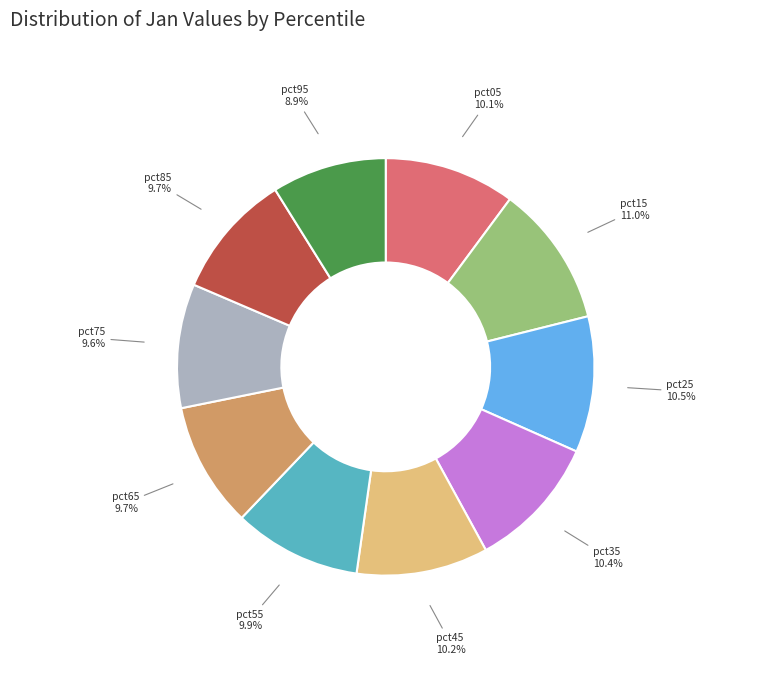

Is there a majority slice in this chart?

No